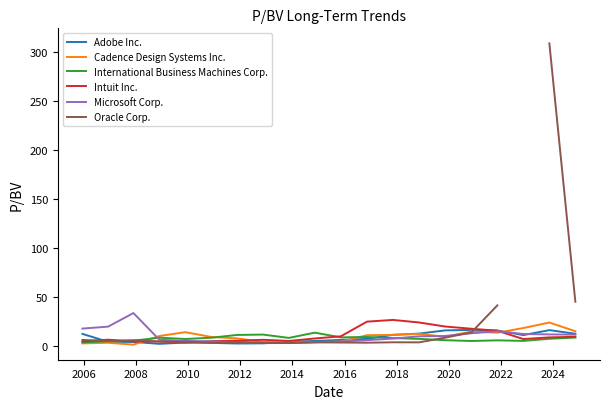

What is the highest value of the Intuit Inc. series?

26.7